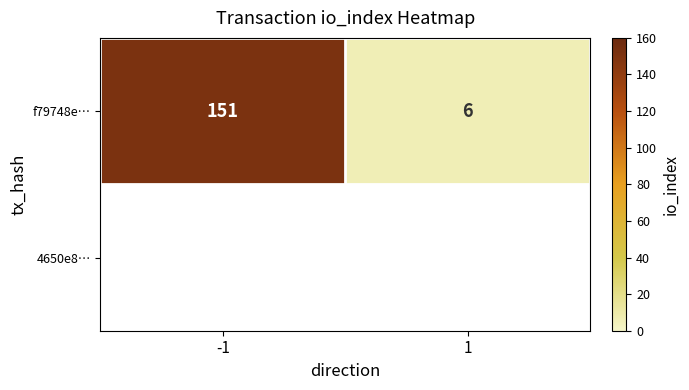

List the labels in order of value, smallest first.

1, -1